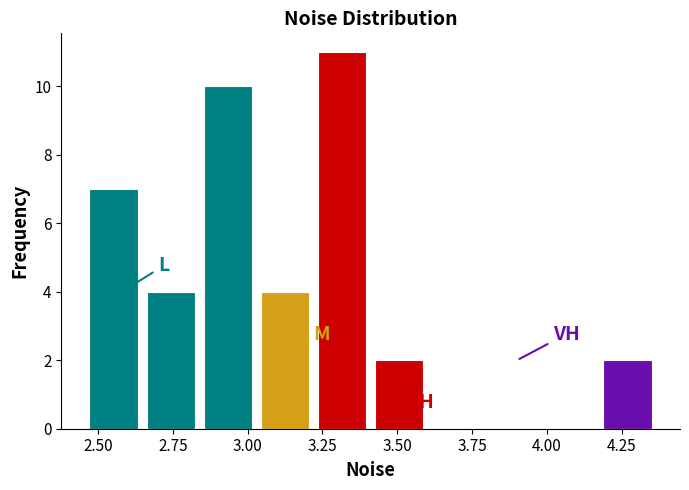

Around what value on the x-axis is the tallest bar? Give the approximate position of its centre, as read against the axis.

3.30